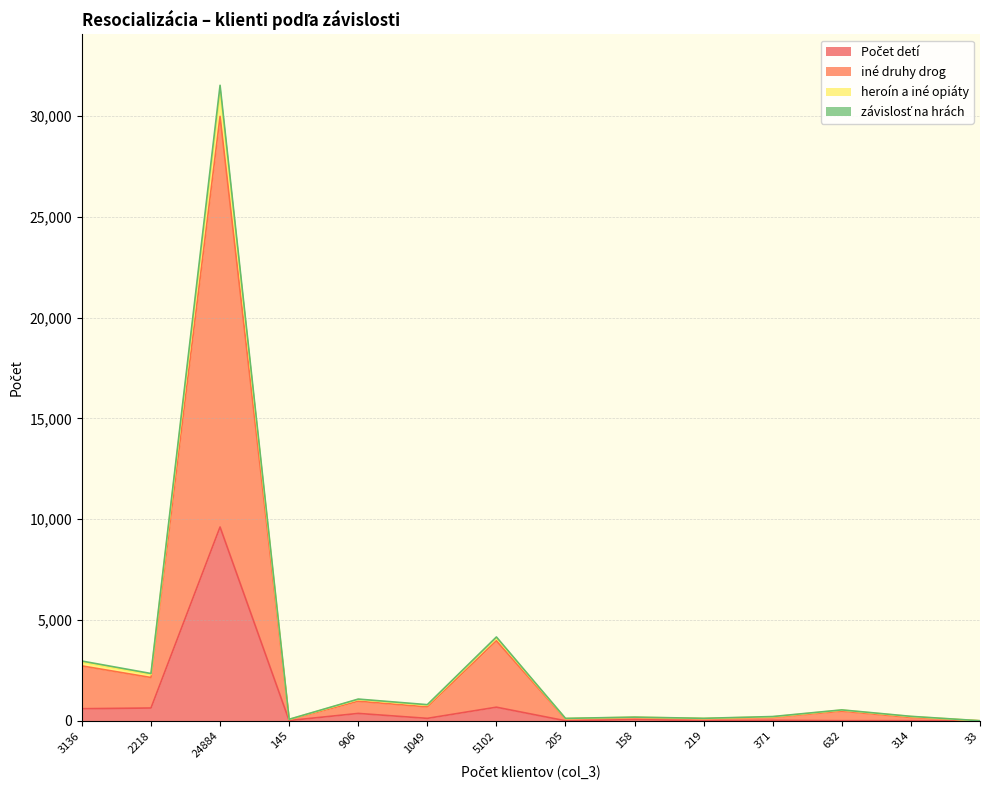

What are all the series names shown in the legend?

Počet detí, iné druhy drog, heroín a iné opiáty, závislosť na hrách